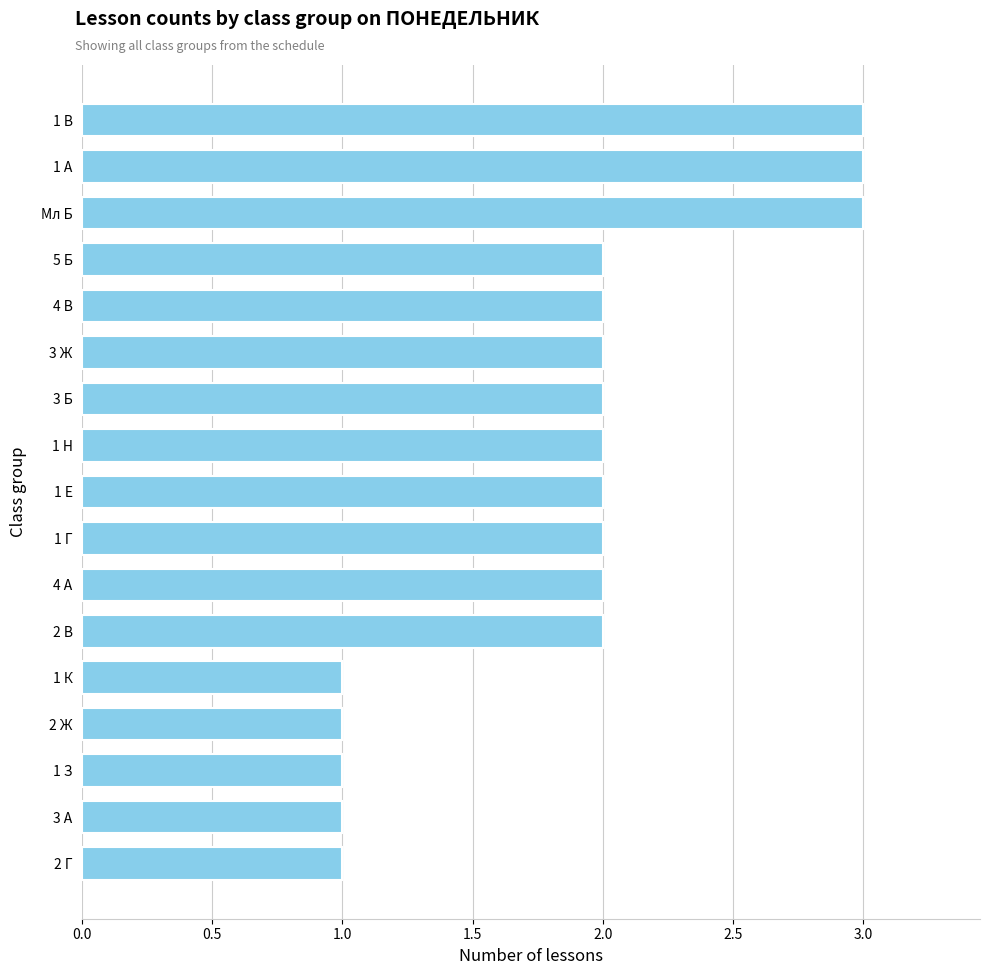

What is the maximum value shown in the chart?

3